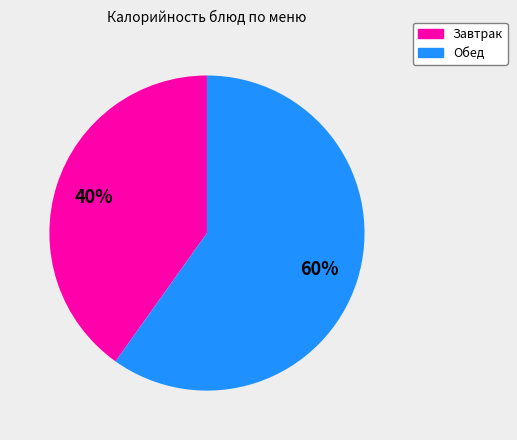

Is there a majority slice in this chart?

Yes